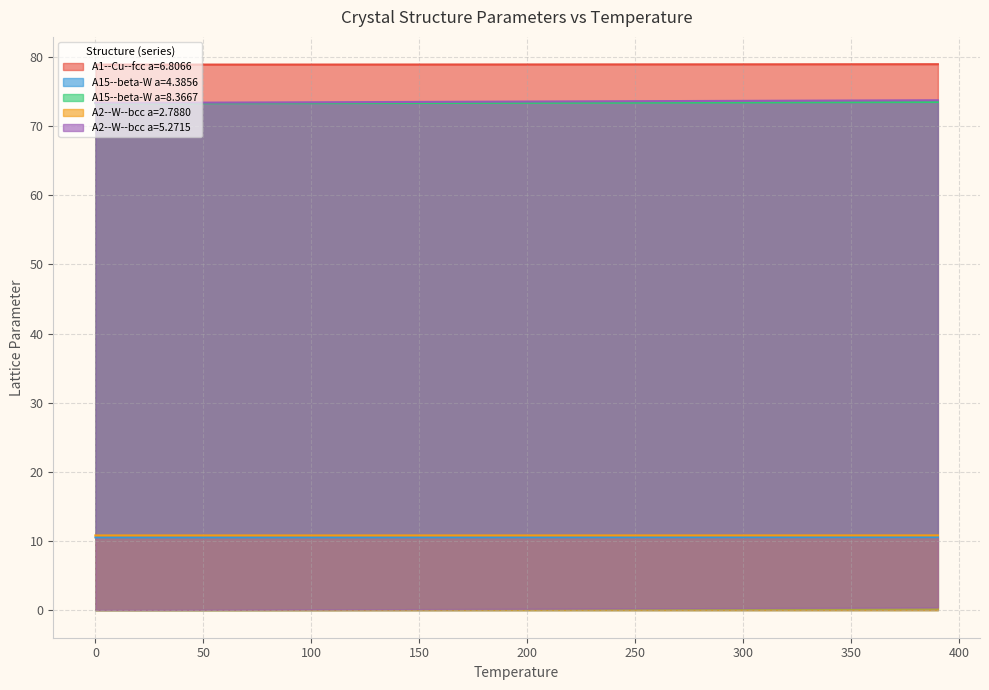

Is the value of A15--beta-W a=8.3667 at 210 greater than the value of A2--W--bcc a=2.7880 at 0?

Yes